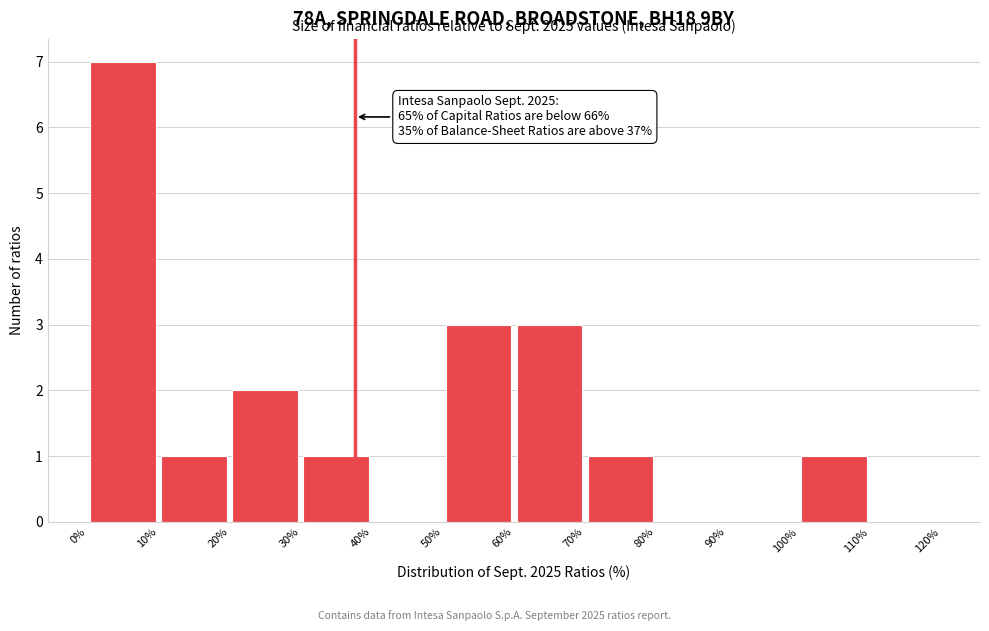

Which range on the x-axis has the tallest bar?

0% to 10%